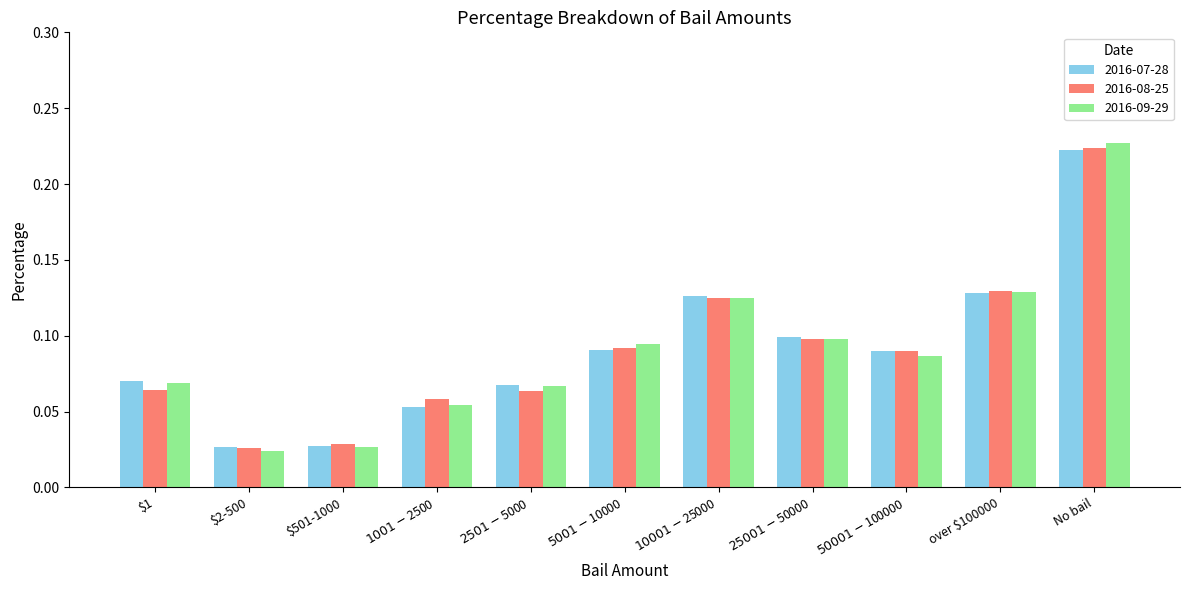

Which category has the highest value in the 2016-07-28 series?

No bail